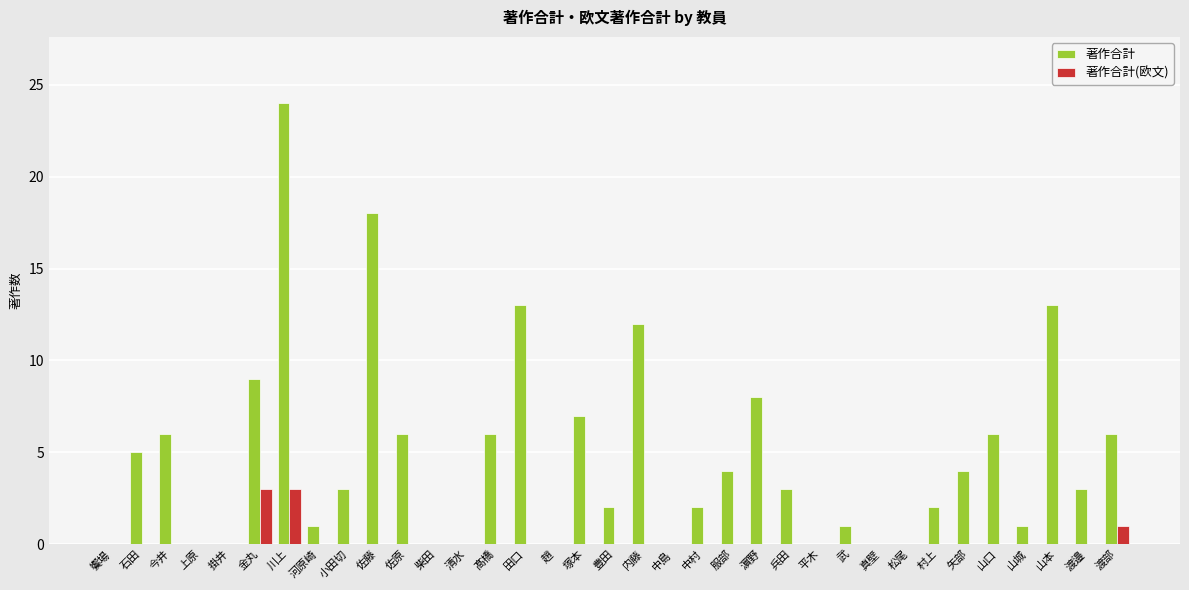

At which category does the chart reach its peak across all series?

川上